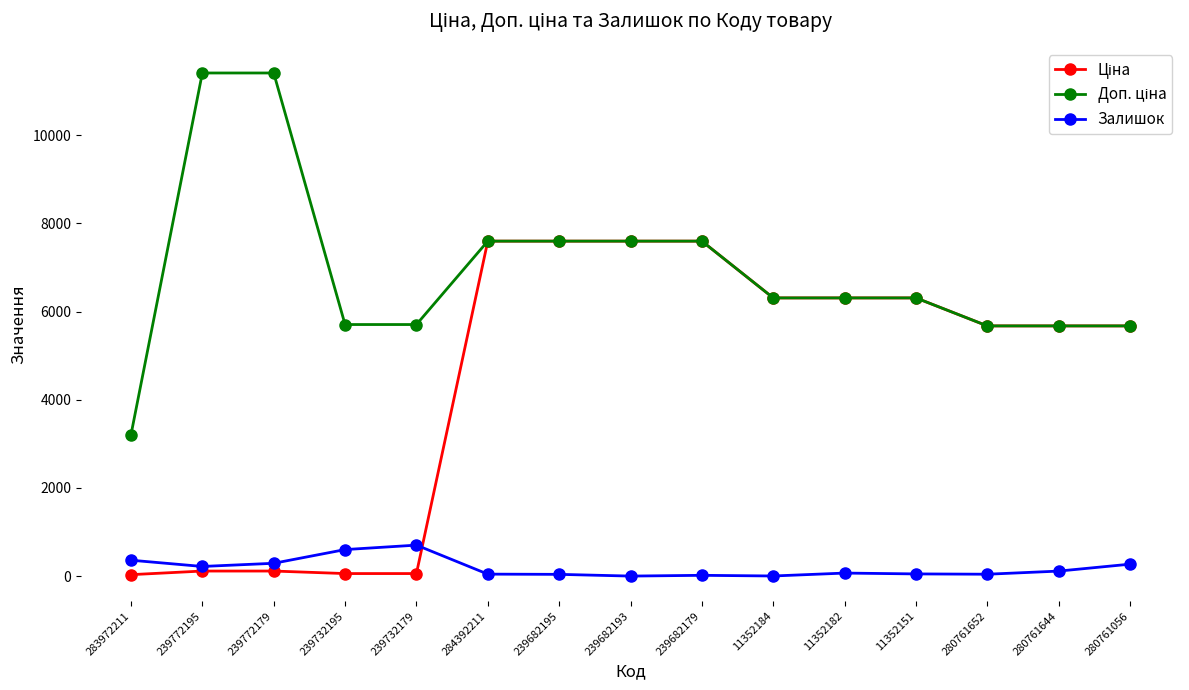

The Залишок series shows 17.0 at 239682179. True or false?

True